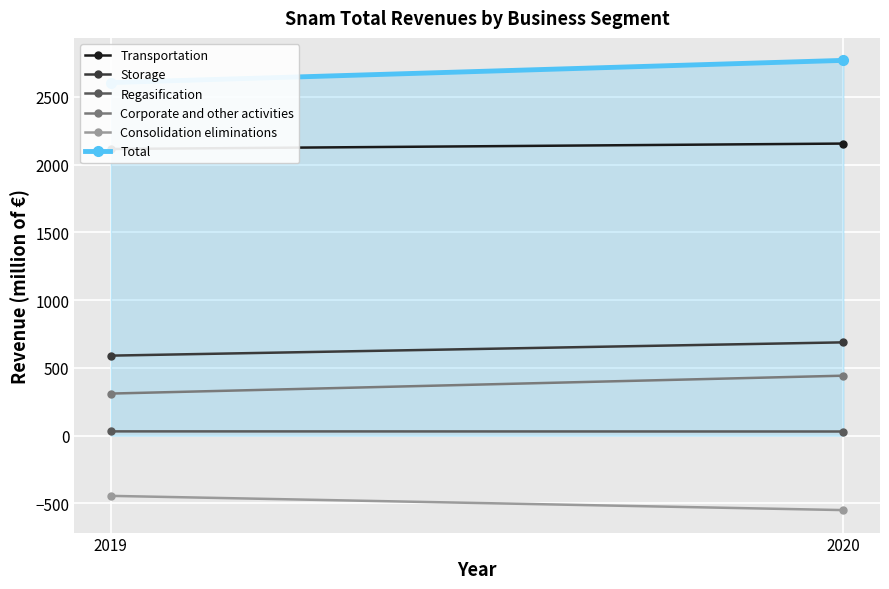

What is the difference between the Storage values at 2020 and 2019?

98